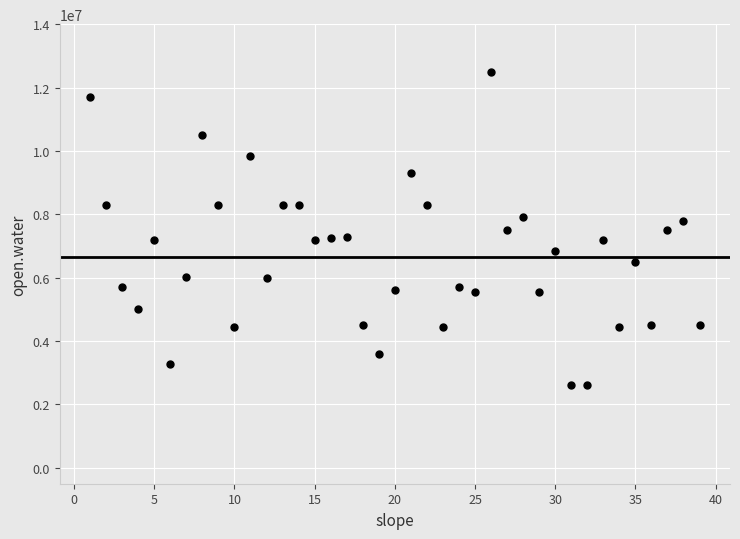

What is the range of X values (max minus min)?

38